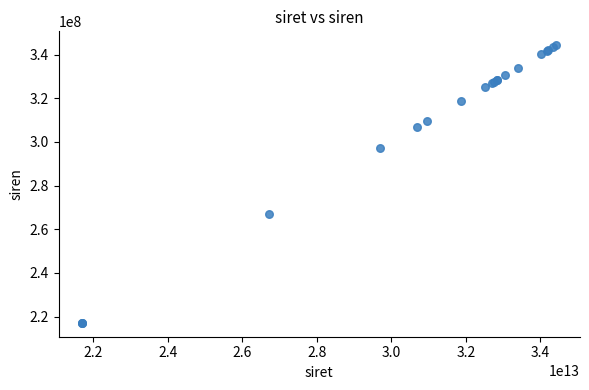

What Y value in the scatter plot is closest to 280697724?

267103489